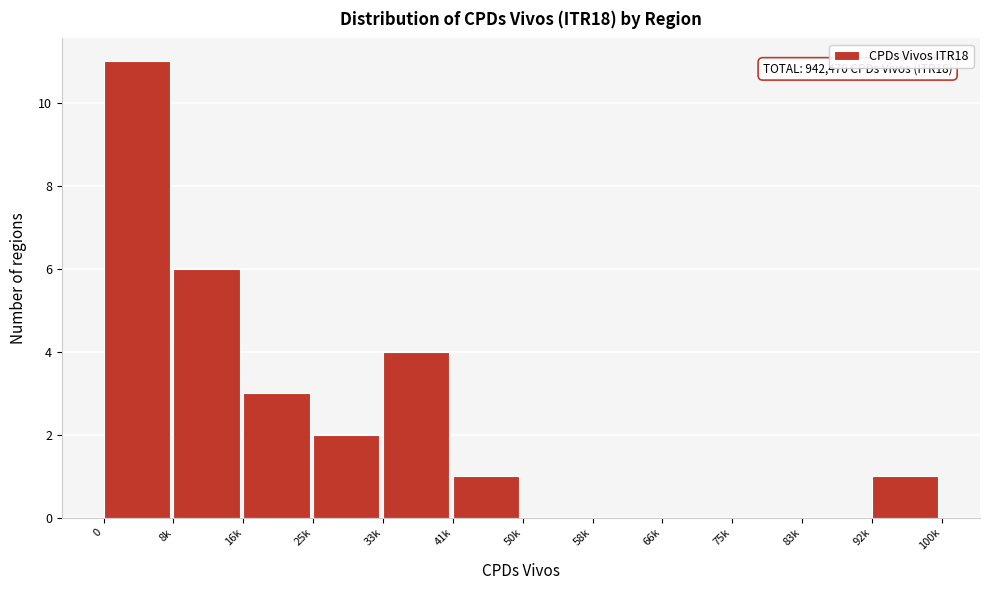

Reading left to right, list all the values displayed in this chart.

0=11	8k=6	16k=3	25k=2	33k=4	41k=1	50k=0	58k=0	66k=0	75k=0	83k=0	92k=1